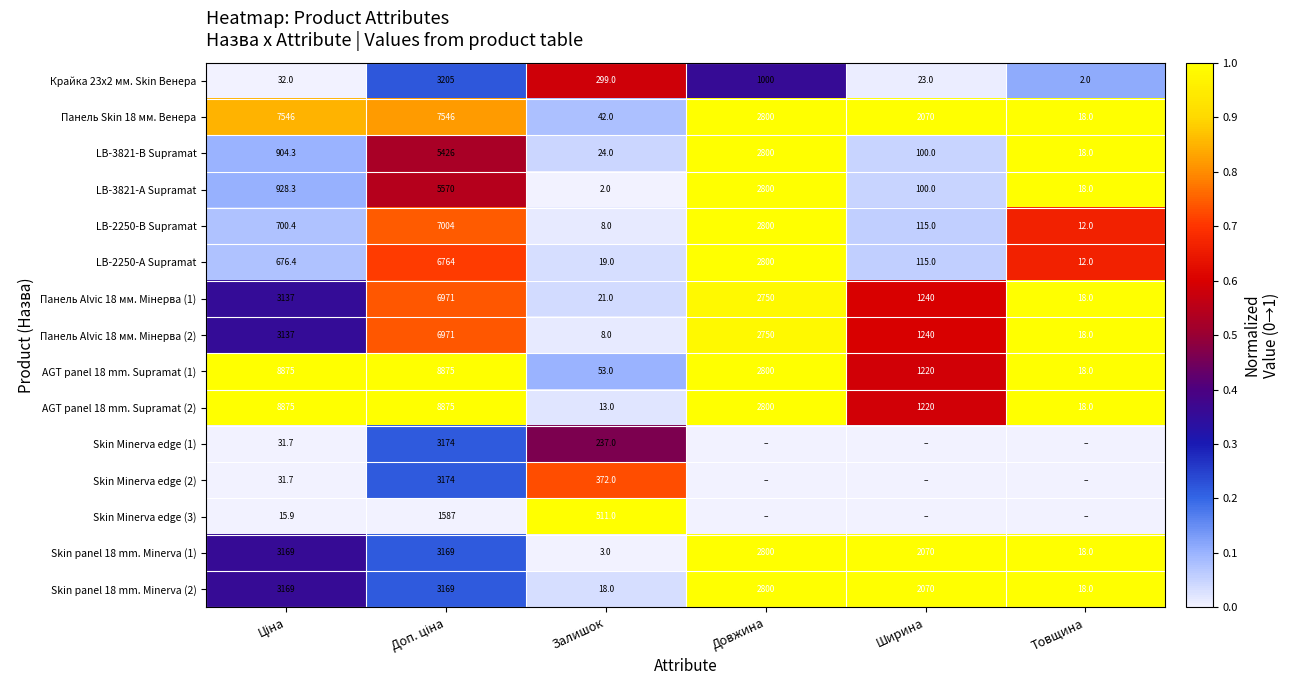

At which label does AGT panel 18 mm. Supramat (1) reach its minimum?

Товщина